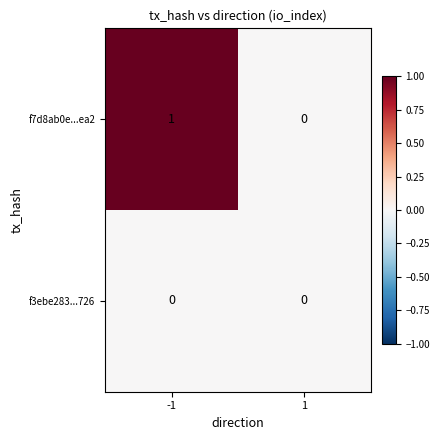

Which category has the highest value across all series?

-1